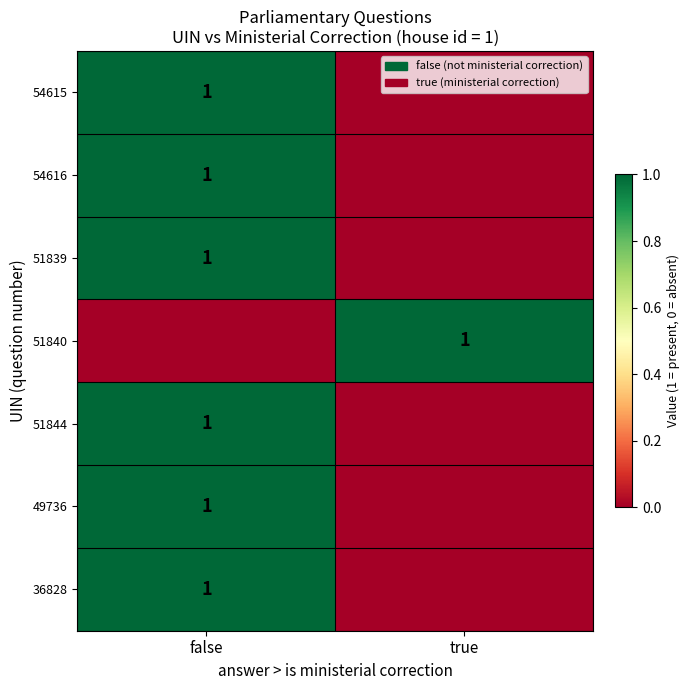

True or false: 51844 has a value of 1 at false.

True